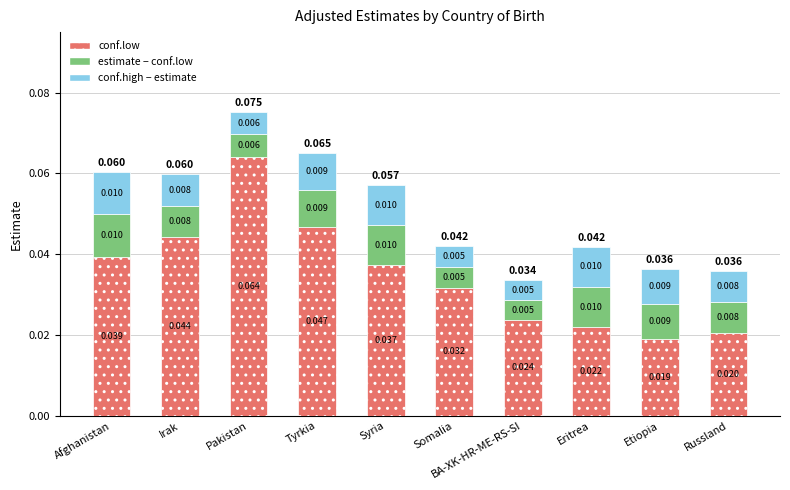

Which category has the lowest value in the conf.low series?

Etiopia